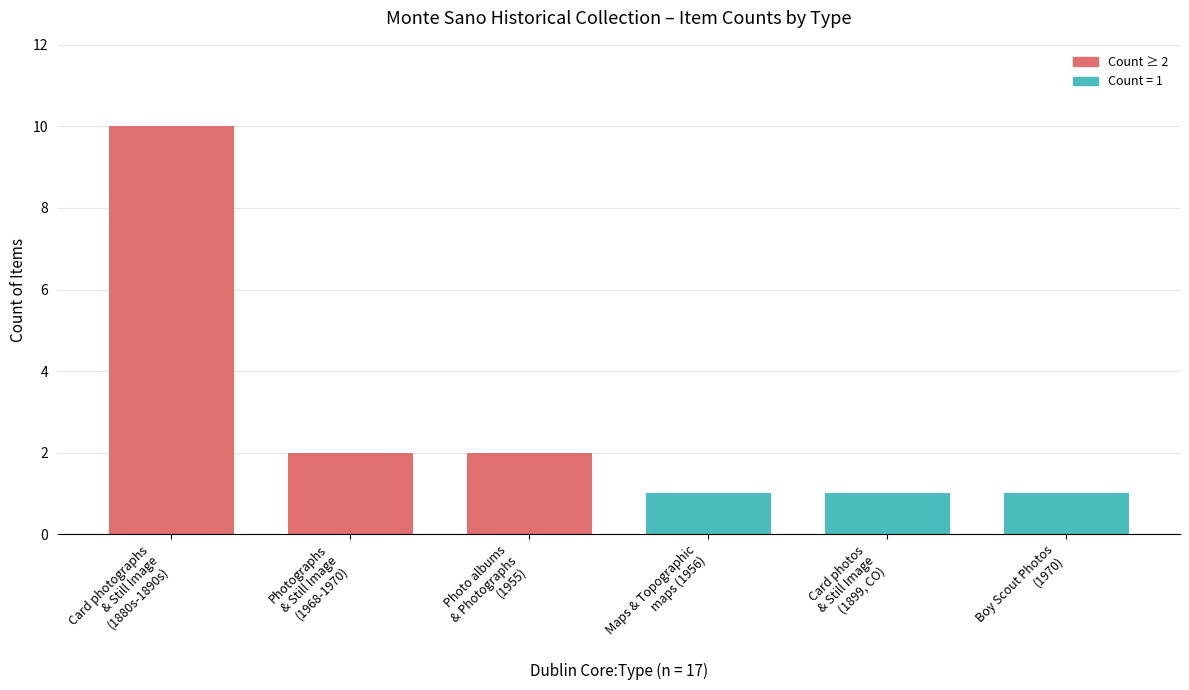

What is the value of the 5th bar from the left?

1